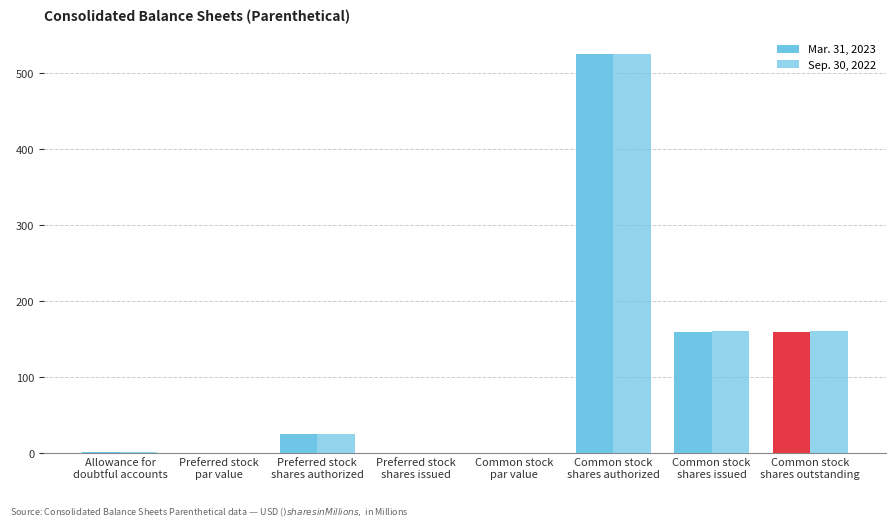

At how many categories does at least one series exceed 407?

1